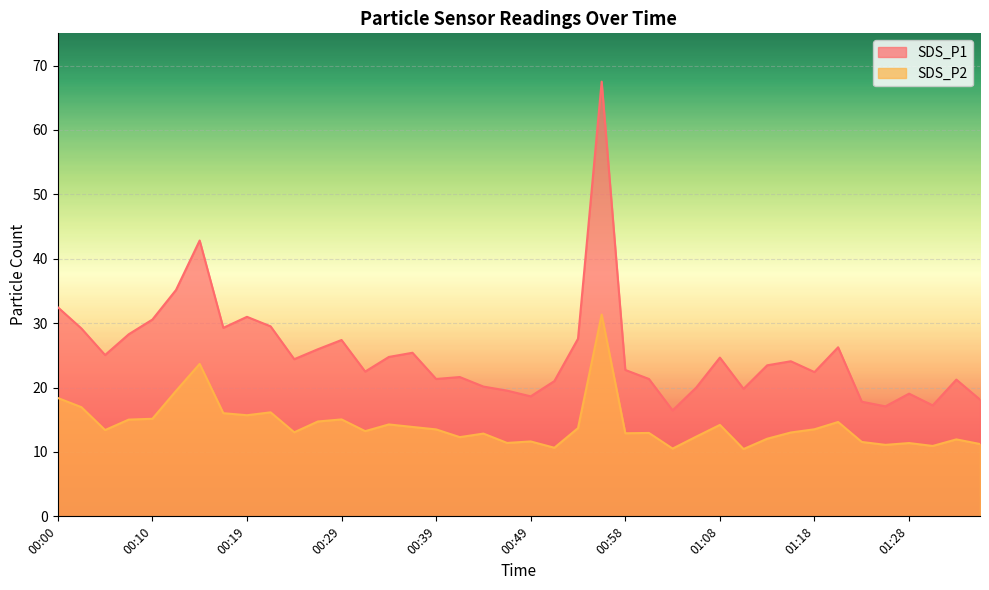

What is the greatest value displayed?

67.5